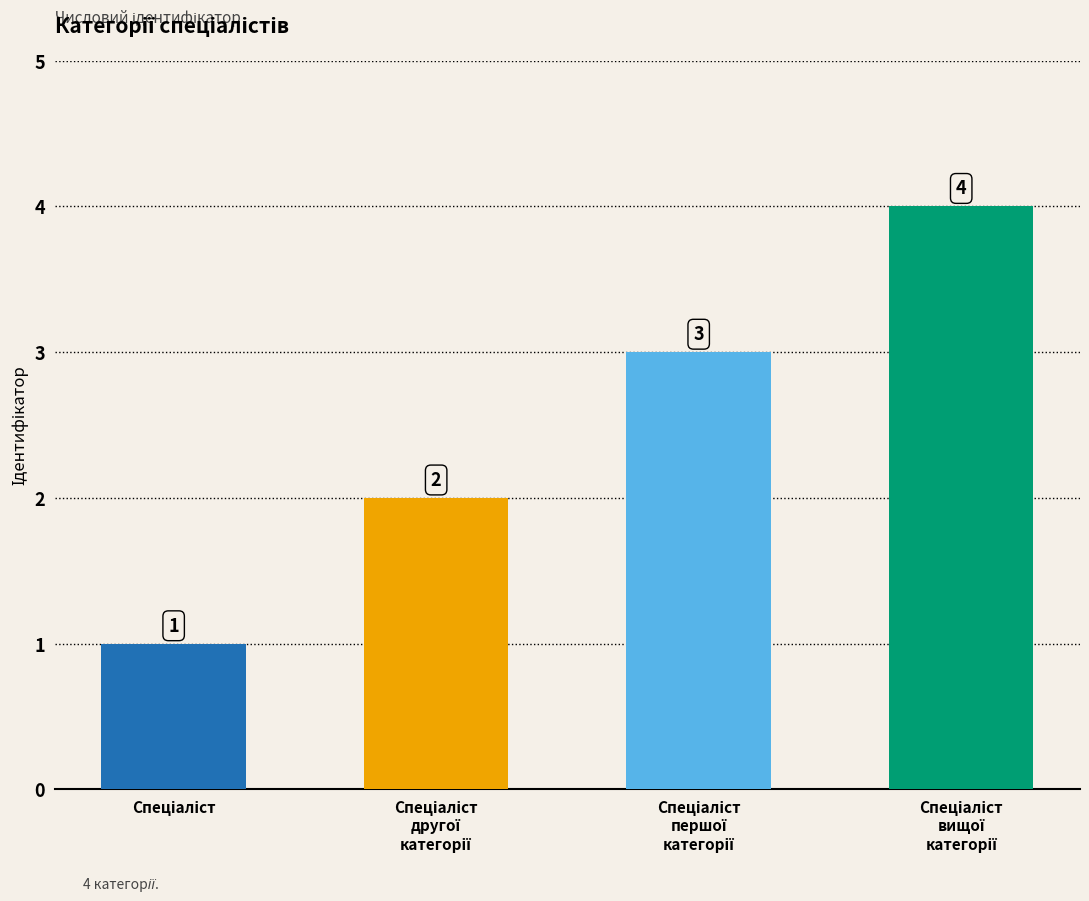

What is the value of the 2nd bar from the left?

2